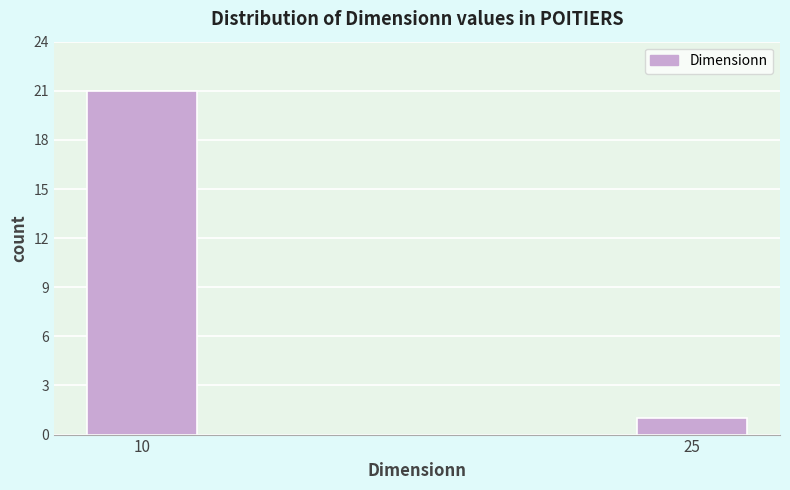

Reading left to right, extract all data points from this chart.

21	1